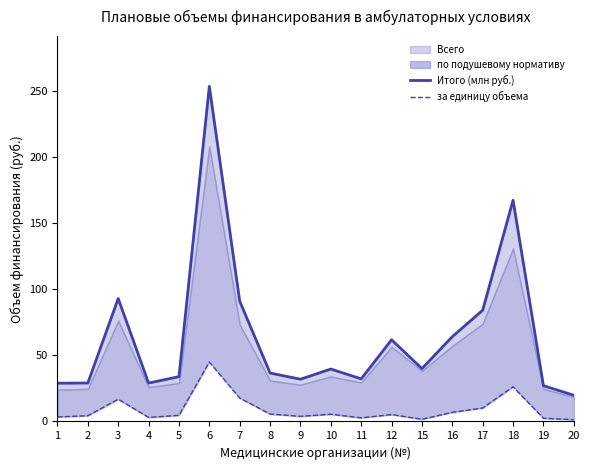

Does the chart have visible grid lines?

No